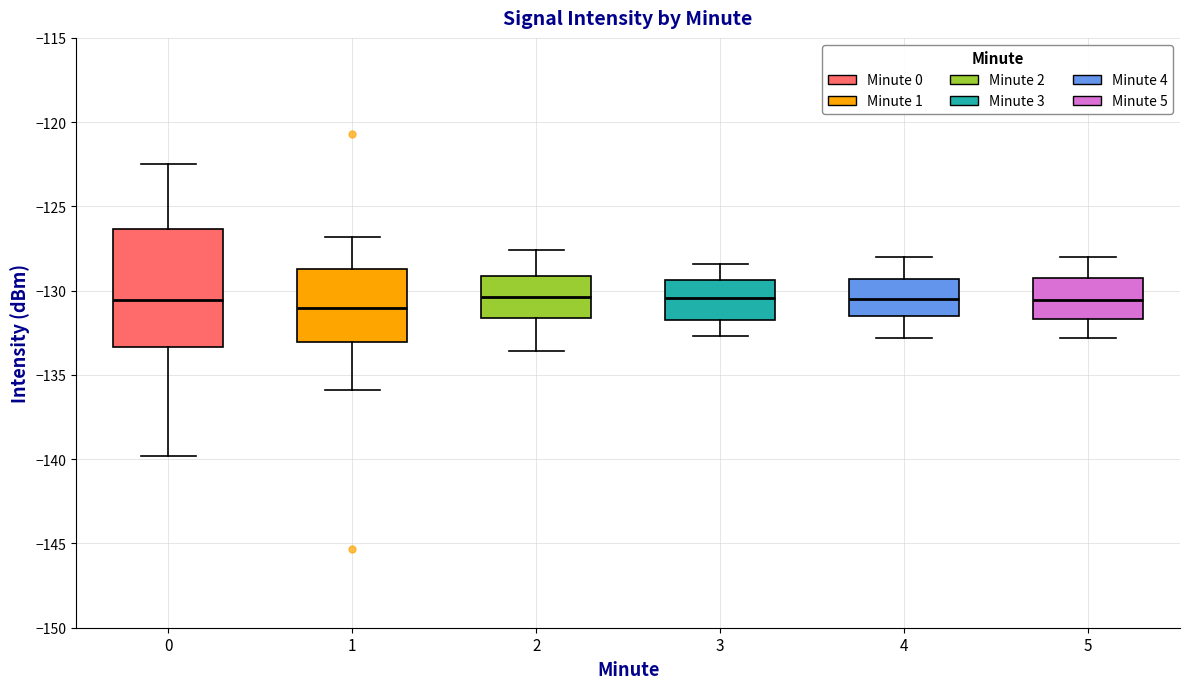

Which box is the tallest, from its lower edge to its upper edge?

0